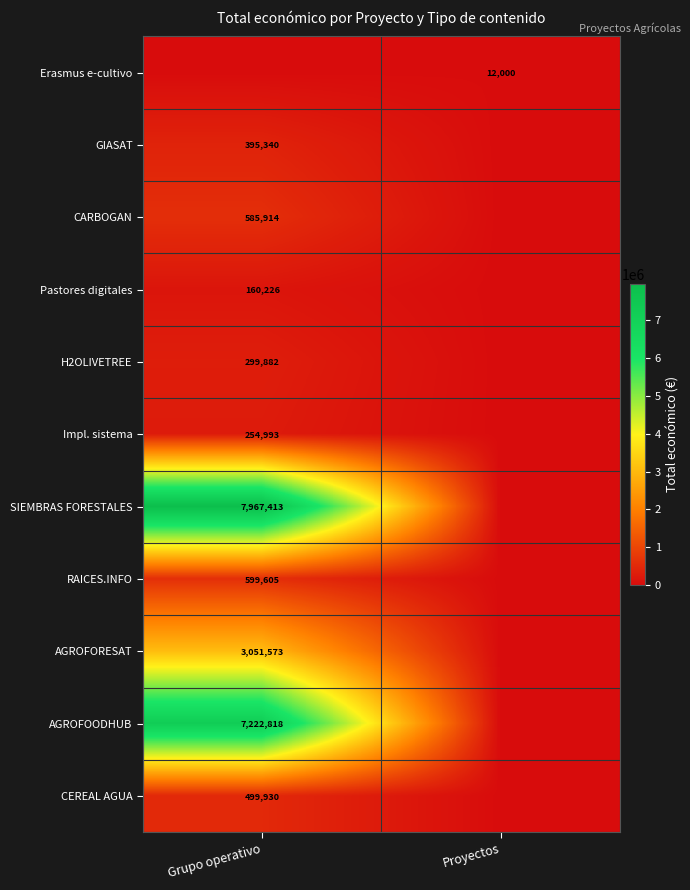

How many values in the row_8 series are below 3051573?

1